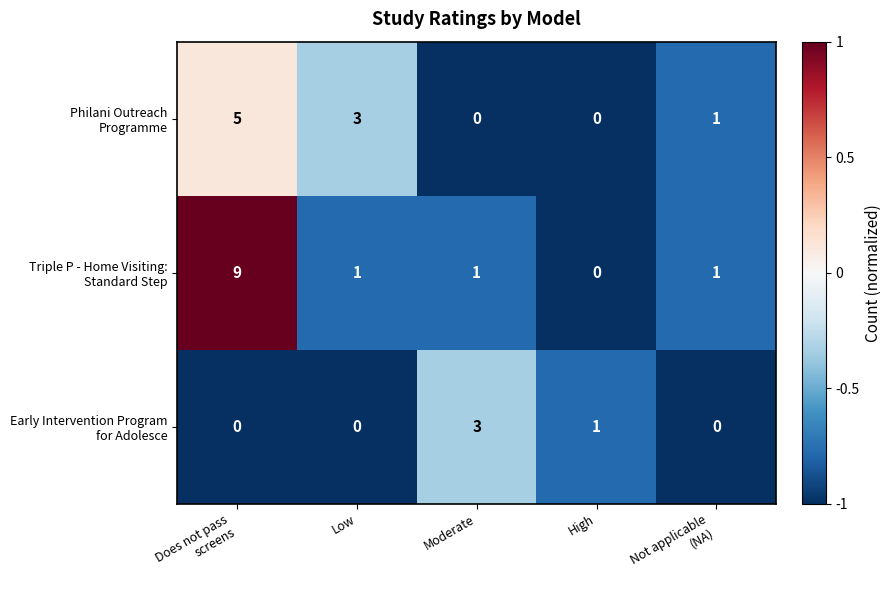

What is the maximum value shown in the chart?

9